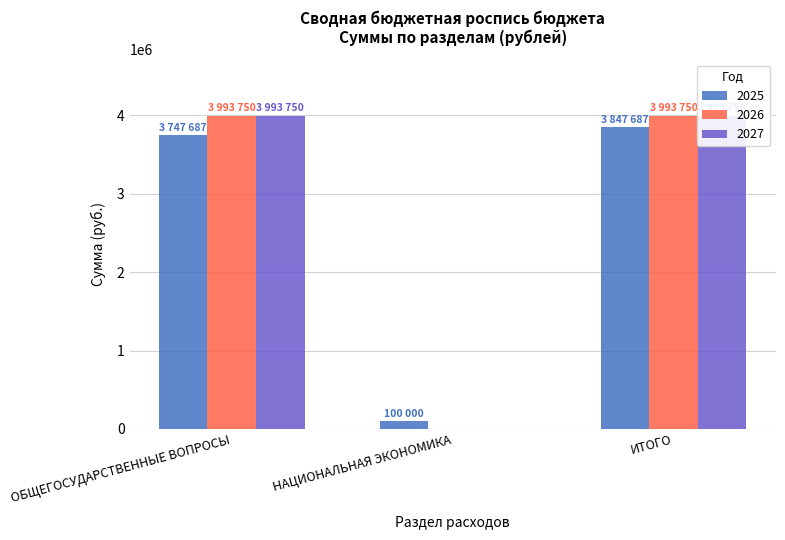

What is the sum of all 2026 values?

7987500